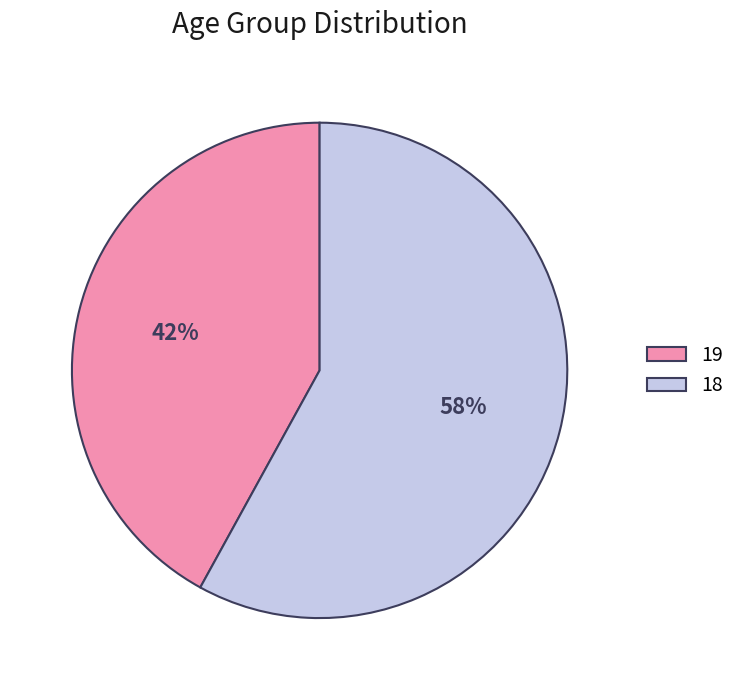

The 18 slice represents 67% of the pie. True or false?

False